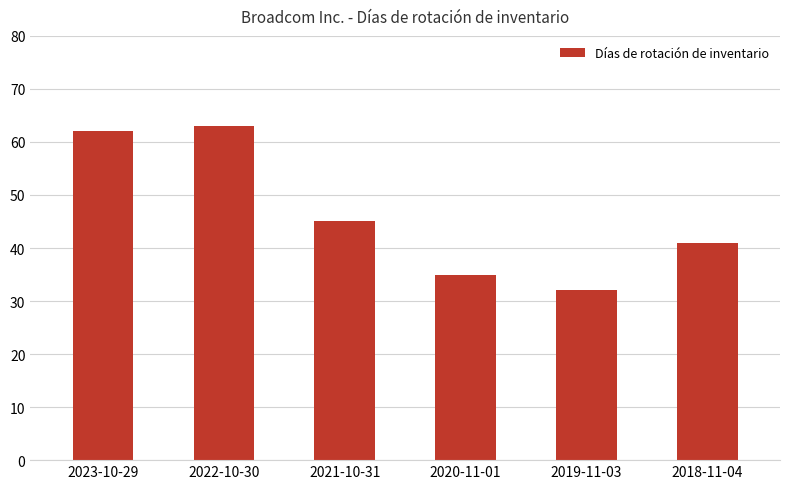

What is the difference between the values at 2019-11-03 and 2022-10-30?

31